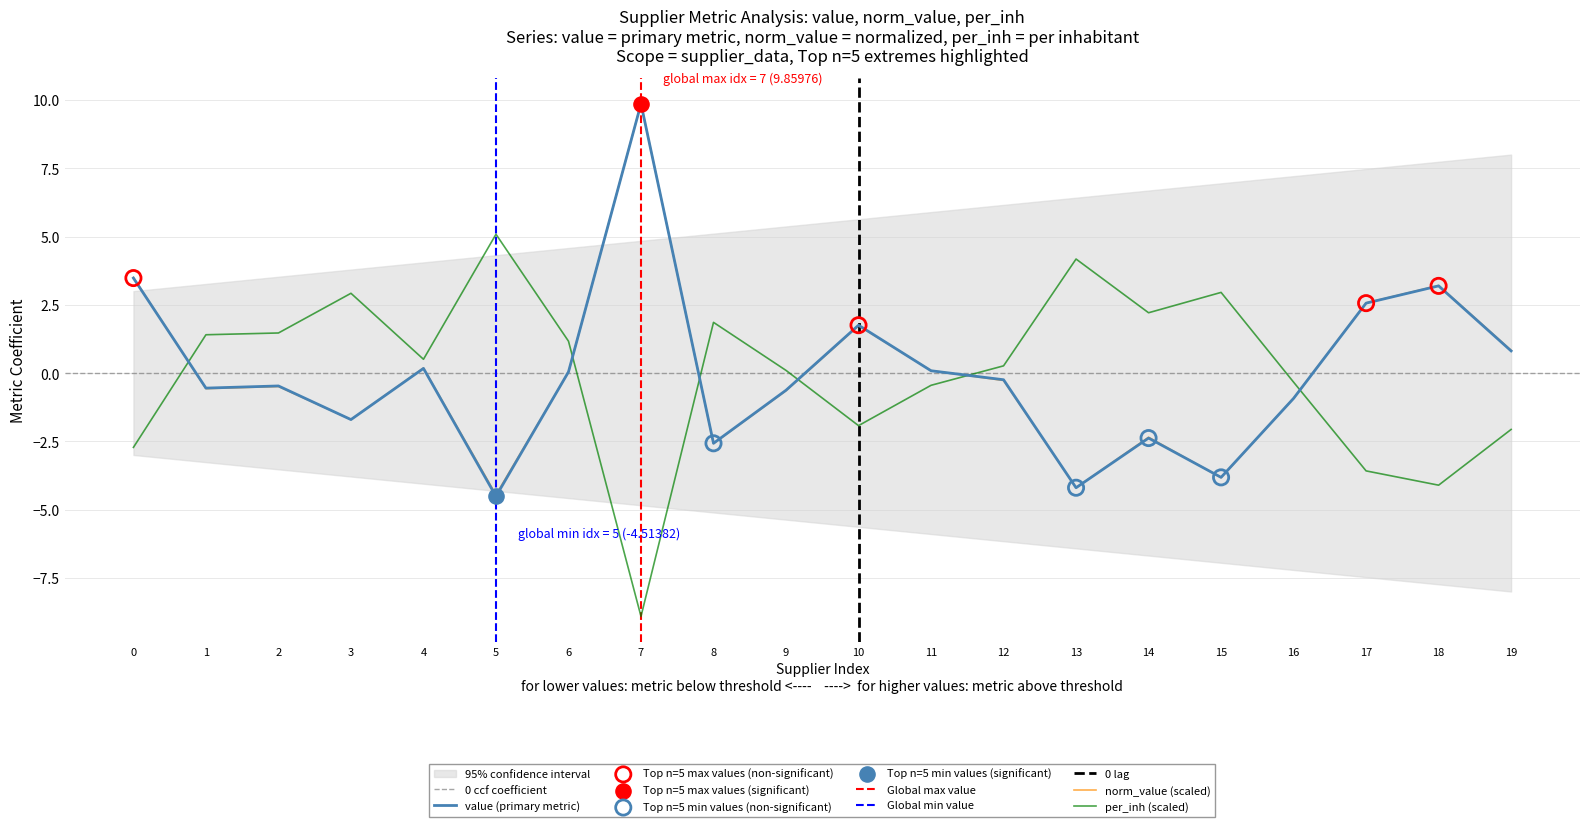

What is the minimum value for per_inh (scaled)?

-8.9